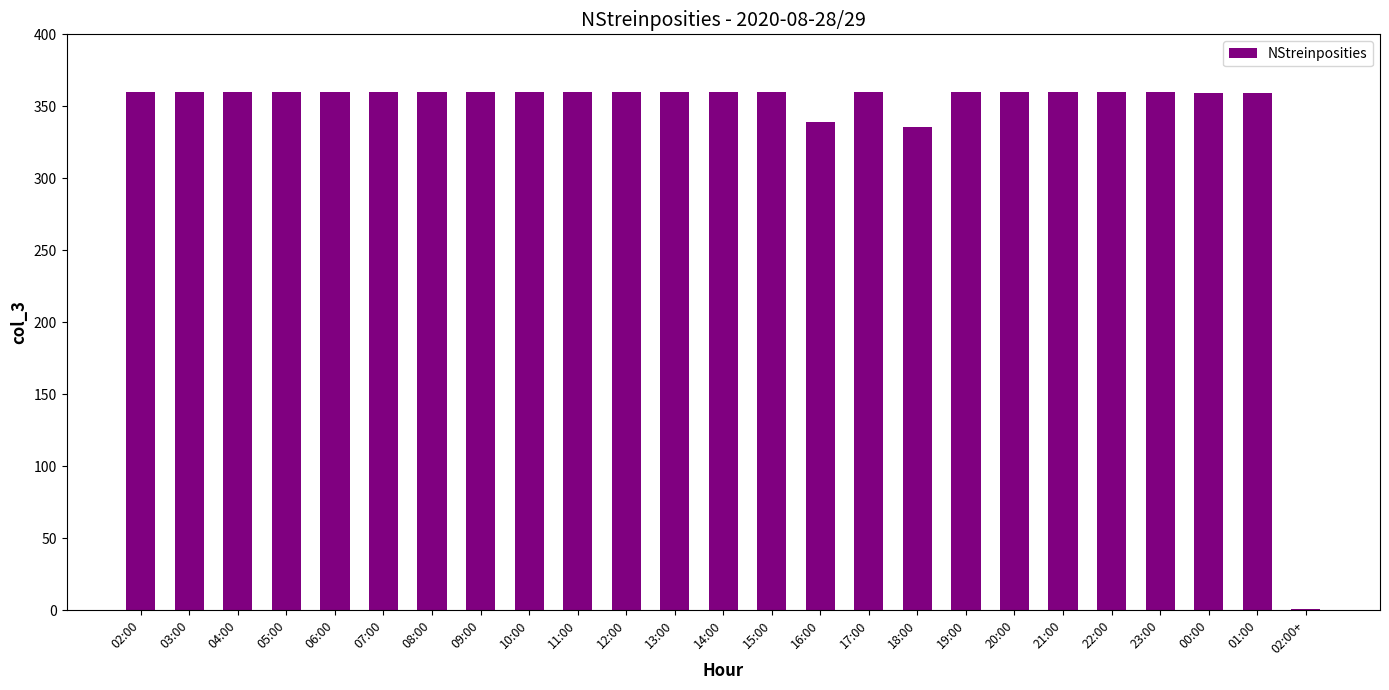

What is the ratio of the value at 19:00 to the value at 21:00?

1.0